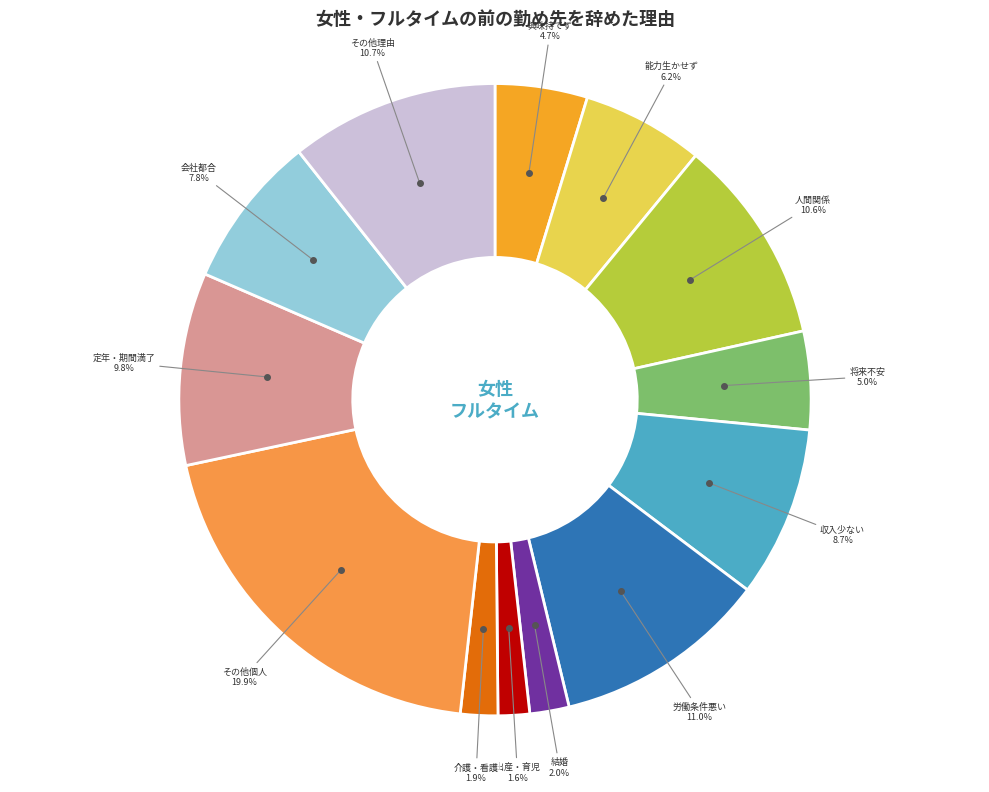

Does any single category account for the majority?

No